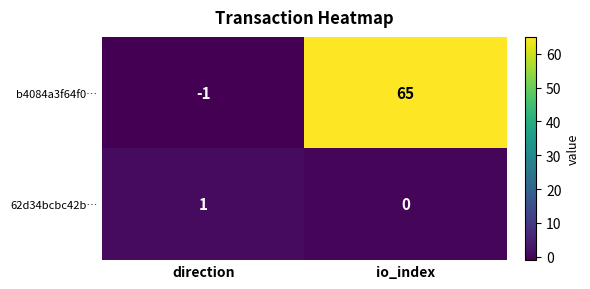

What is the sum of all b4084a3f64f0… values?

64